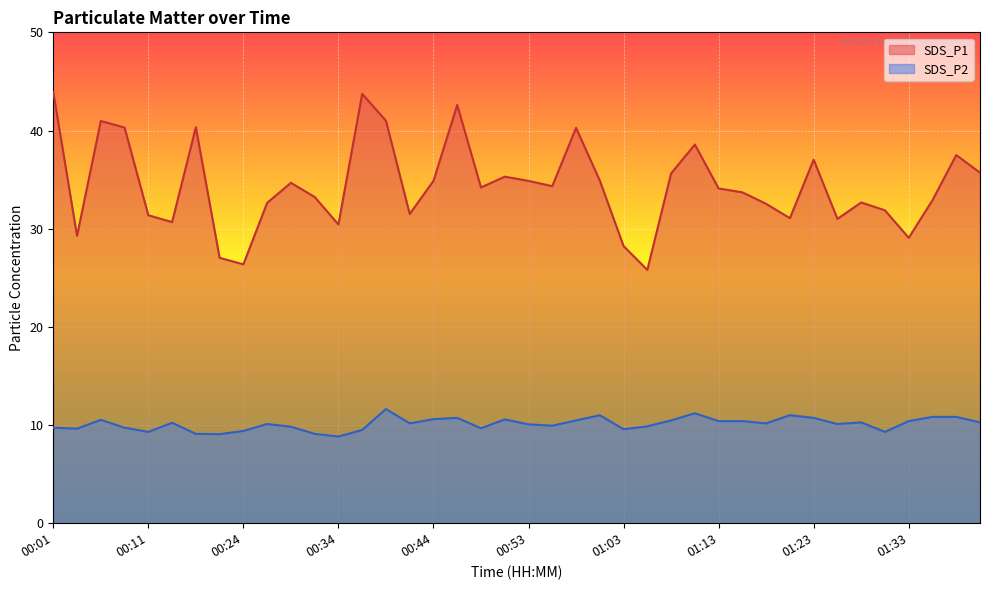

Reading left to right, what are all the values shown in this chart?

SDS_P1: 00:01=43.9	00:04=29.3	00:06=41.0	00:09=40.3	00:11=31.4	00:14=30.7	00:16=40.3	00:22=27.0	00:24=26.4	00:26=32.6	00:29=34.7	00:31=33.2	00:34=30.4	00:36=43.7	00:39=41.0	00:41=31.5	00:44=34.9	00:46=42.6	00:48=34.2	00:51=35.3	00:53=34.9	00:56=34.3	00:58=40.3	01:01=34.9	01:03=28.2	01:06=25.8	01:08=35.6	01:11=38.6	01:13=34.1	01:16=33.7	01:18=32.5	01:21=31.1	01:23=37.0	01:25=31.0	01:28=32.7	01:31=31.9	01:33=29.1	01:36=32.9	01:38=37.5	01:41=35.7
SDS_P2: 00:01=9.7	00:04=9.6	00:06=10.5	00:09=9.7	00:11=9.3	00:14=10.2	00:16=9.1	00:22=9.1	00:24=9.4	00:26=10.1	00:29=9.8	00:31=9.1	00:34=8.8	00:36=9.5	00:39=11.6	00:41=10.2	00:44=10.6	00:46=10.7	00:48=9.7	00:51=10.6	00:53=10.1	00:56=9.9	00:58=10.5	01:01=11.0	01:03=9.6	01:06=9.9	01:08=10.5	01:11=11.2	01:13=10.4	01:16=10.4	01:18=10.2	01:21=11.0	01:23=10.7	01:25=10.1	01:28=10.3	01:31=9.3	01:33=10.4	01:36=10.8	01:38=10.8	01:41=10.3